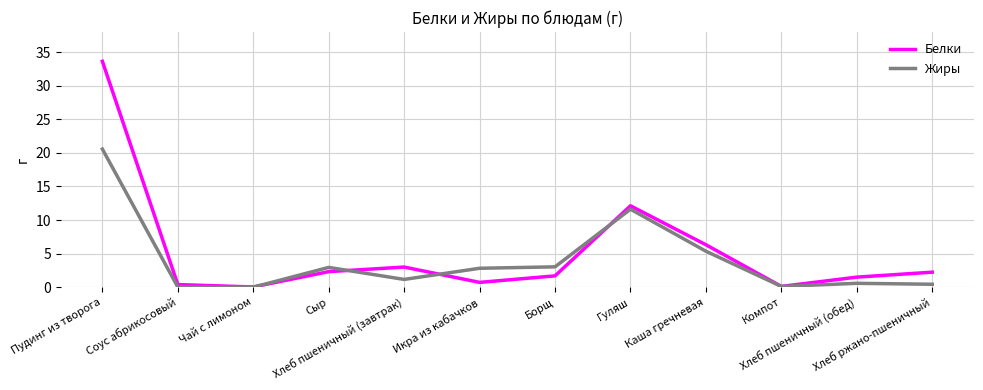

How many values in the Белки series are below 2?

6